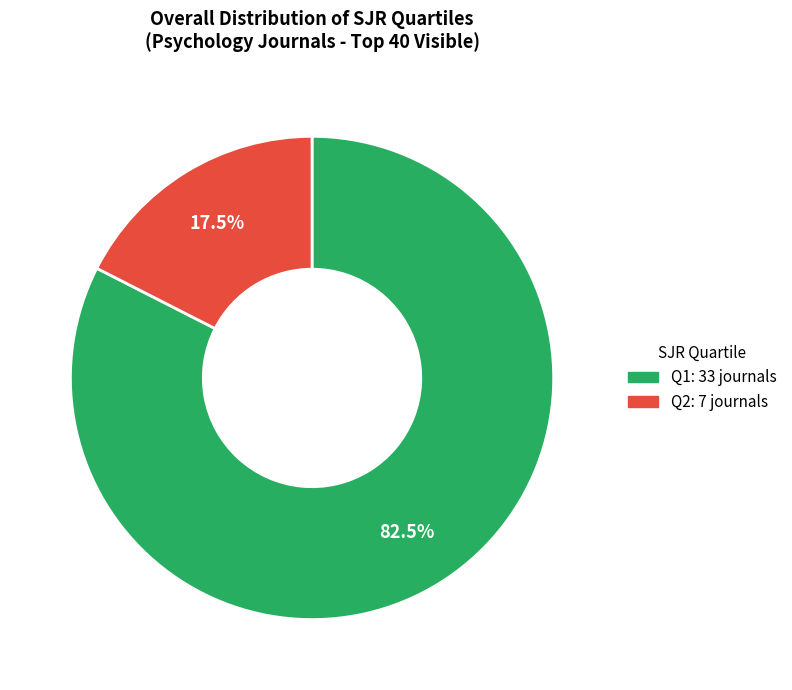

How many segments does this pie chart have?

2